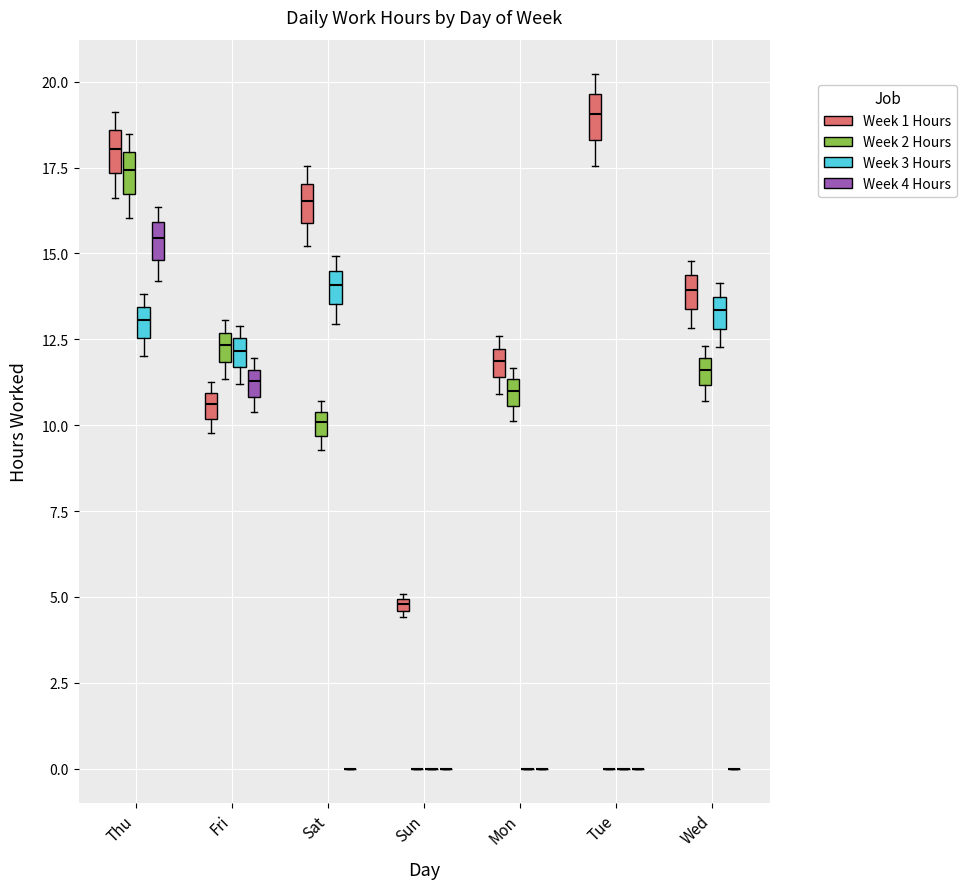

Where is the upper edge of the box for Tue (Week 1 Hours) on the y-axis? The values are not printed on the chart, so give them approximately, as read against the axis.

19.5